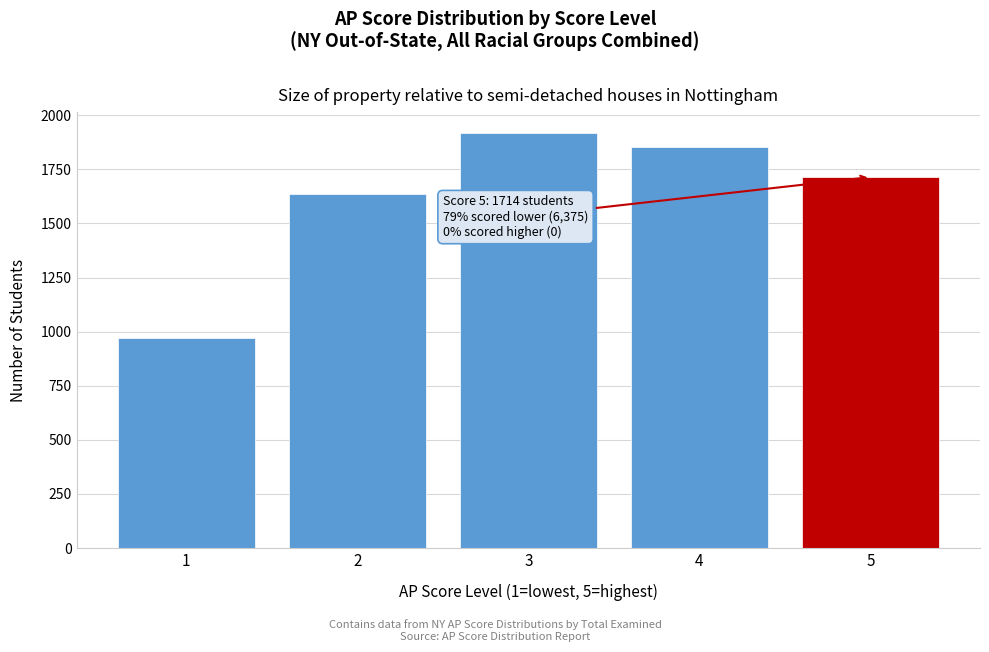

Reading right to left, list all the values displayed in this chart.

5=1714	4=1852	3=1917	2=1634	1=972